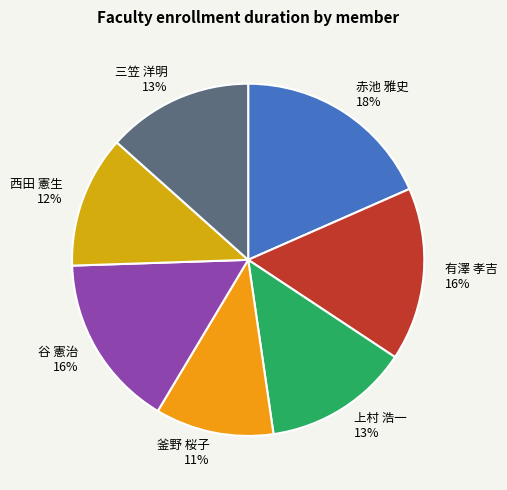

What percentage is the 上村 浩一 slice, to the nearest percent?

13%